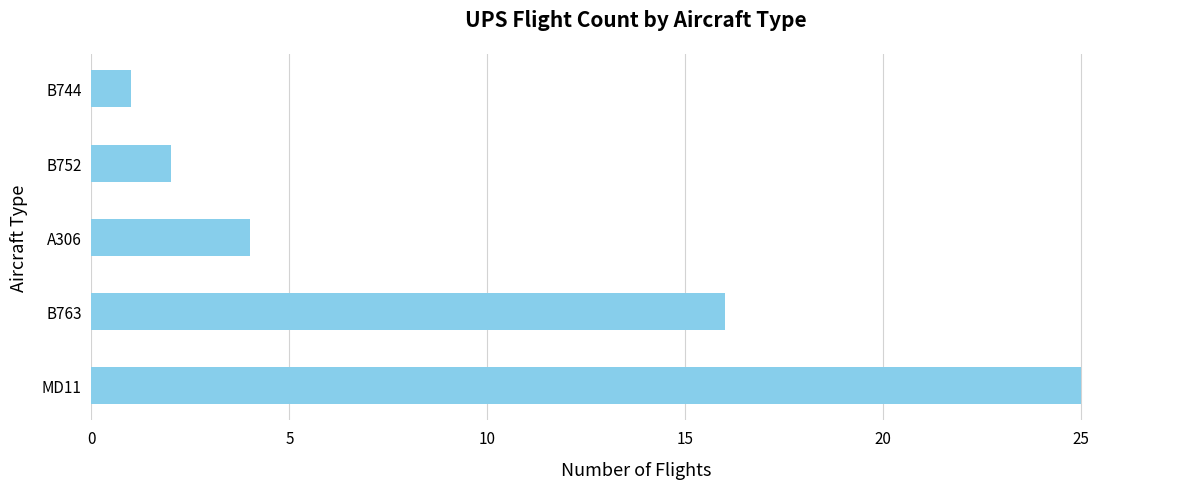

The chart shows a value of 1 at B744. True or false?

True